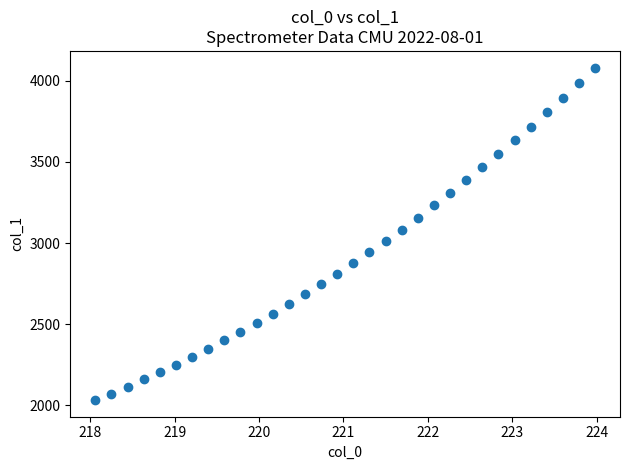

What is the range of X values (max minus min)?

5.9